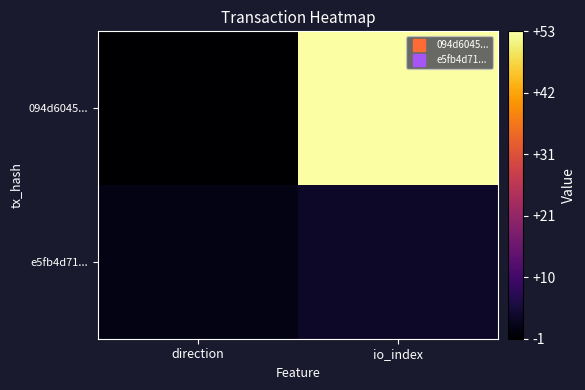

Which has a higher value, direction or io_index?

io_index